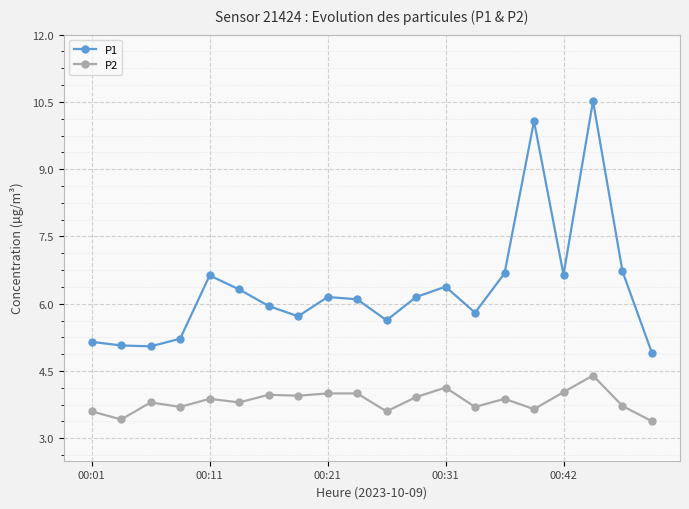

True or false: P2 has more than 2 interior local peaks.

True